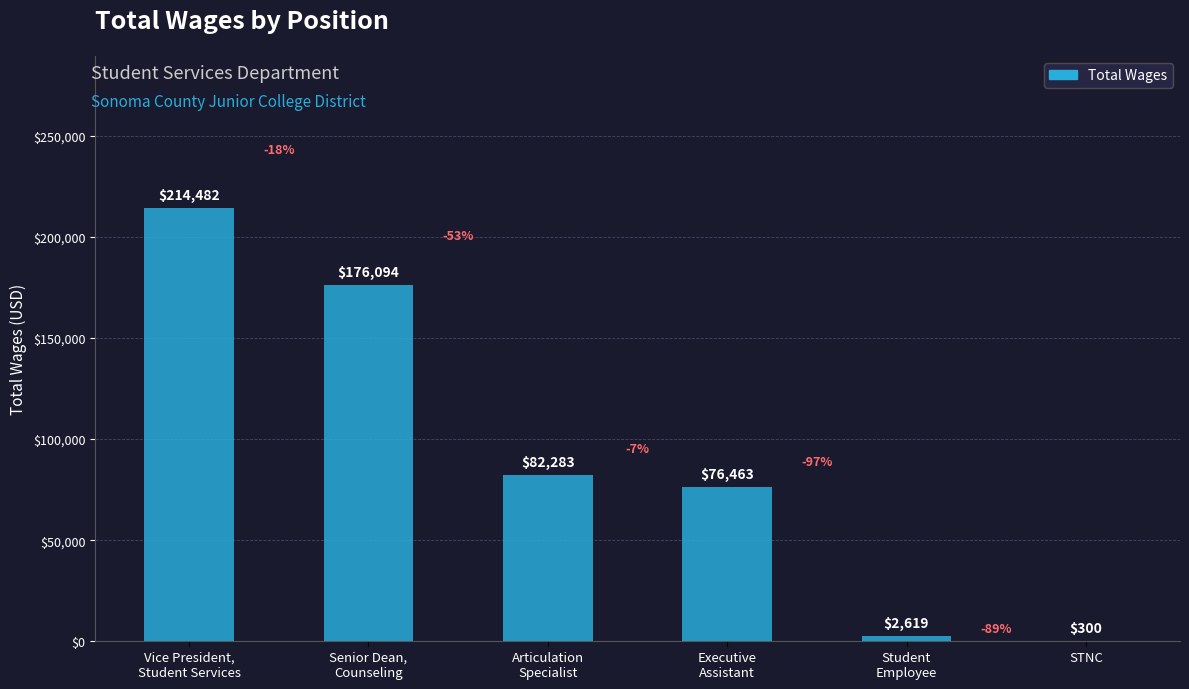

Count the number of data series in this chart.

1